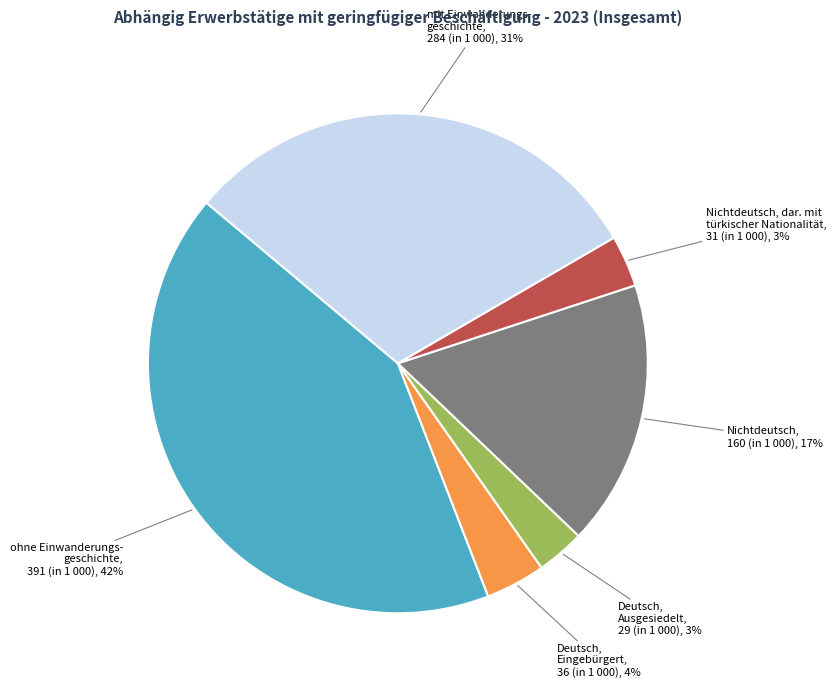

To the nearest percent, what is the difference between the largest and smallest slice percentages?

39%